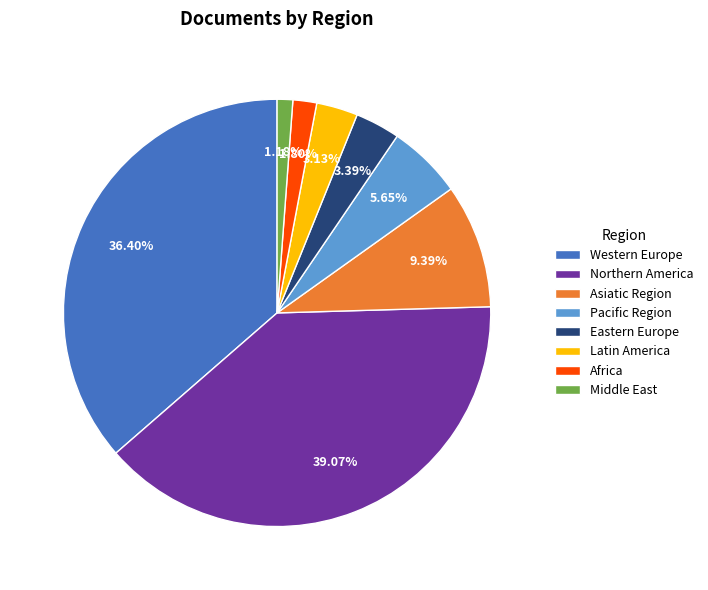

Is there any slice that represents more than half of the pie?

No